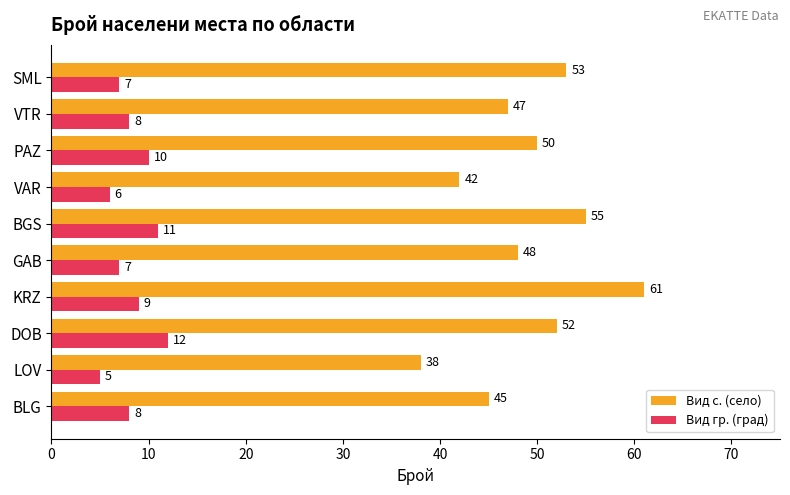

What is the sum of all Вид с. (село) values?

491